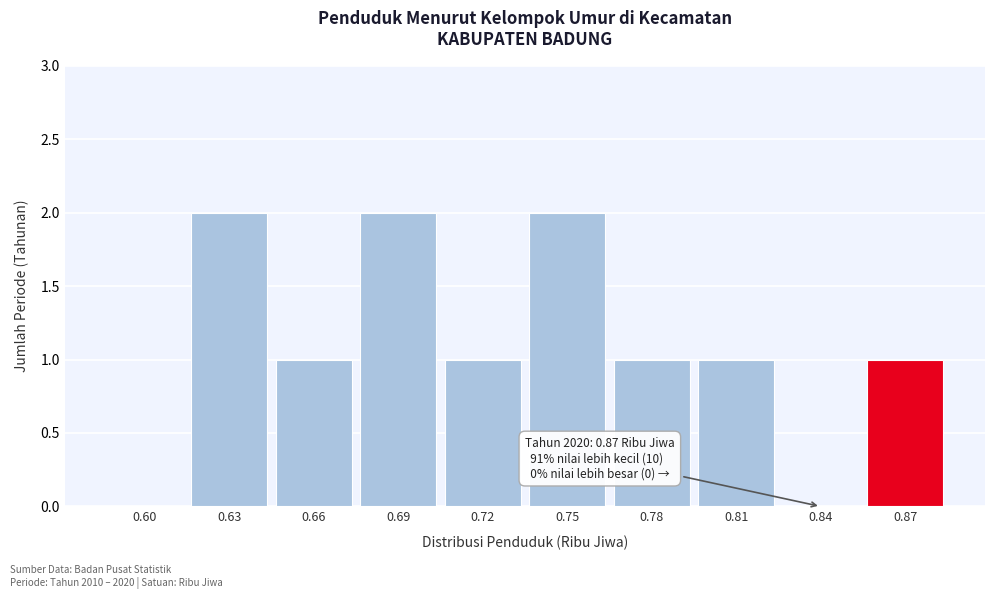

Reading left to right, extract all data points from this chart.

0.60=0	0.63=2	0.66=1	0.69=2	0.72=1	0.75=2	0.78=1	0.81=1	0.84=0	0.87=1